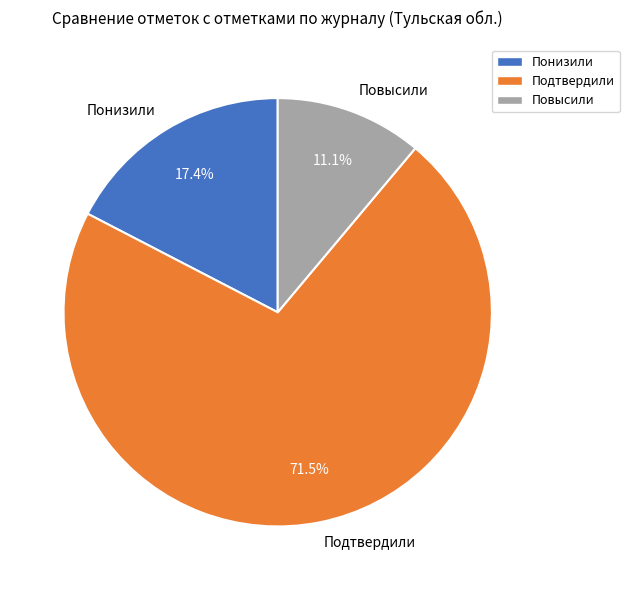

Combined, do Повысили and Подтвердили account for over 50%?

Yes